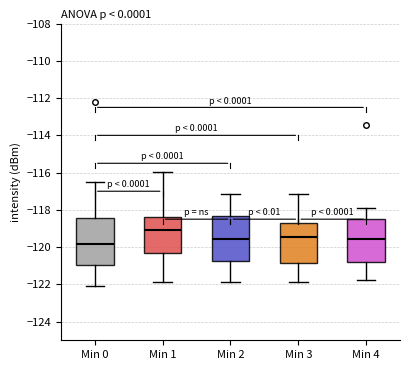

Where is the lower edge of the box for Min 2 on the y-axis? The values are not printed on the chart, so give them approximately, as read against the axis.

-120.8